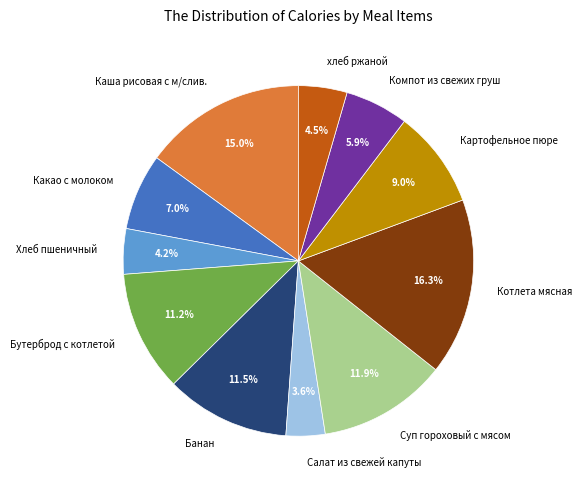

How many slices are in this pie chart?

11